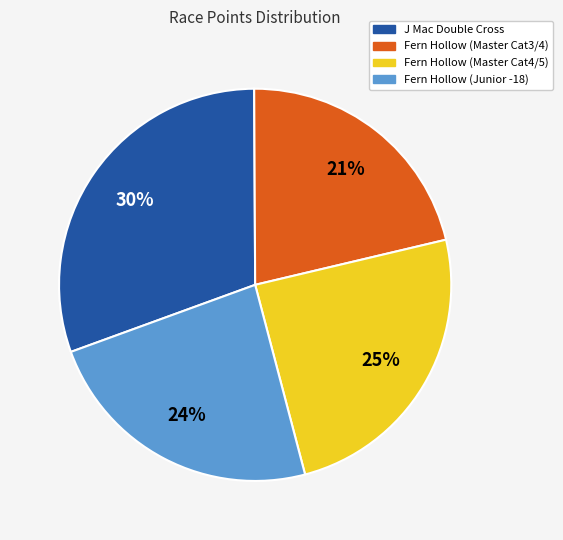

How many slices are in this pie chart?

4